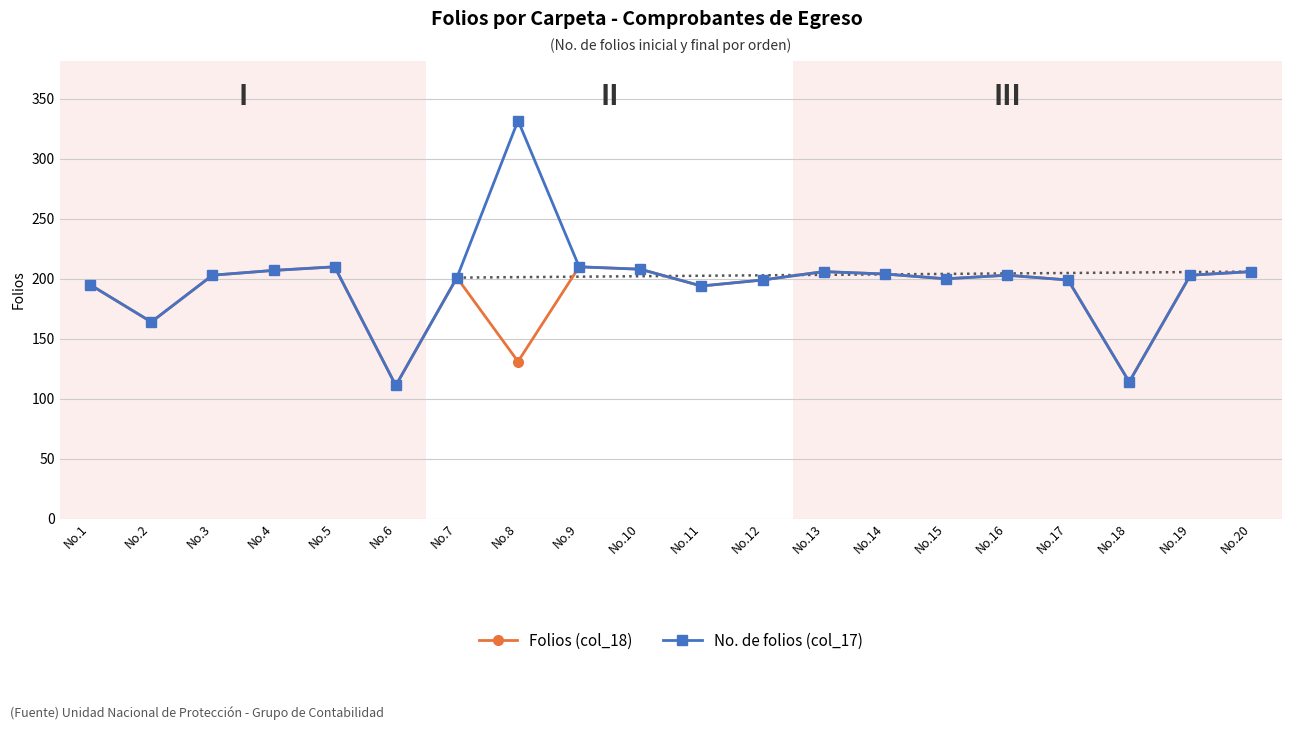

What is the maximum value shown in the chart?

332